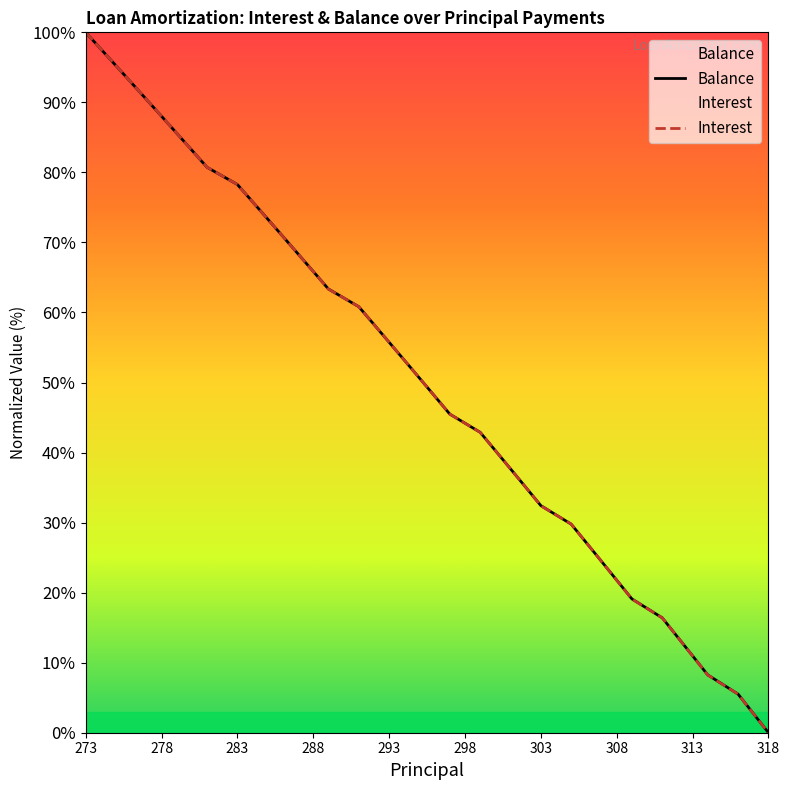

How many categories are shown in the chart?

40